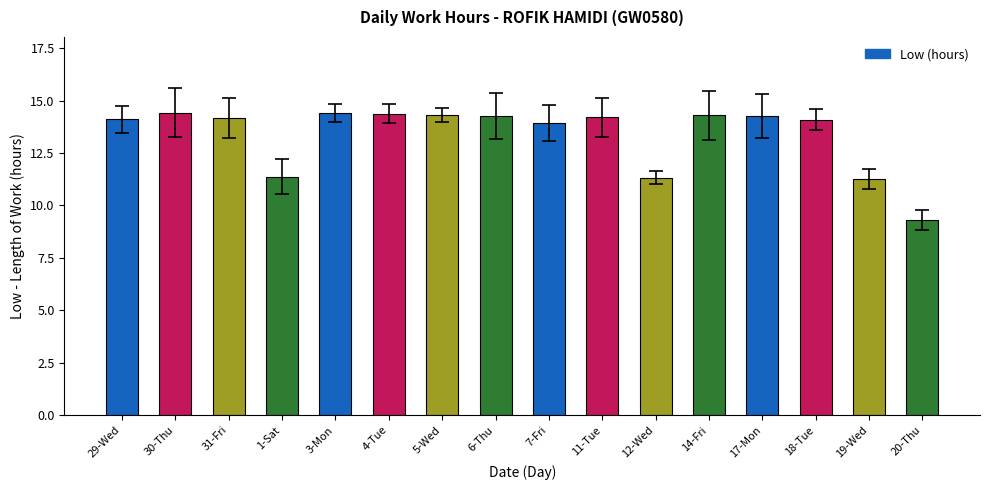

At which category does the chart reach its minimum across all series?

20-Thu